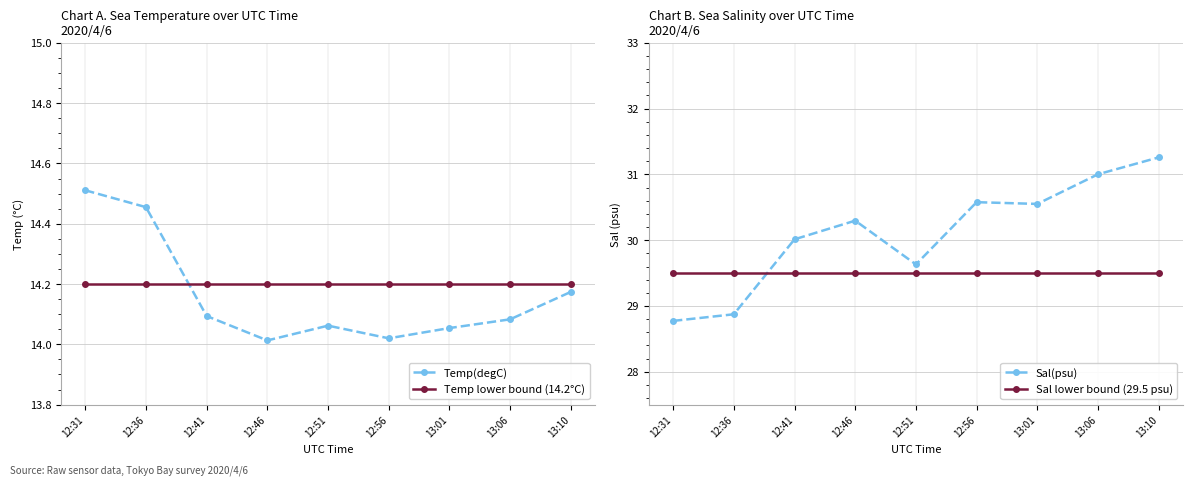

What is the total value across all series at 12:46?

88.0